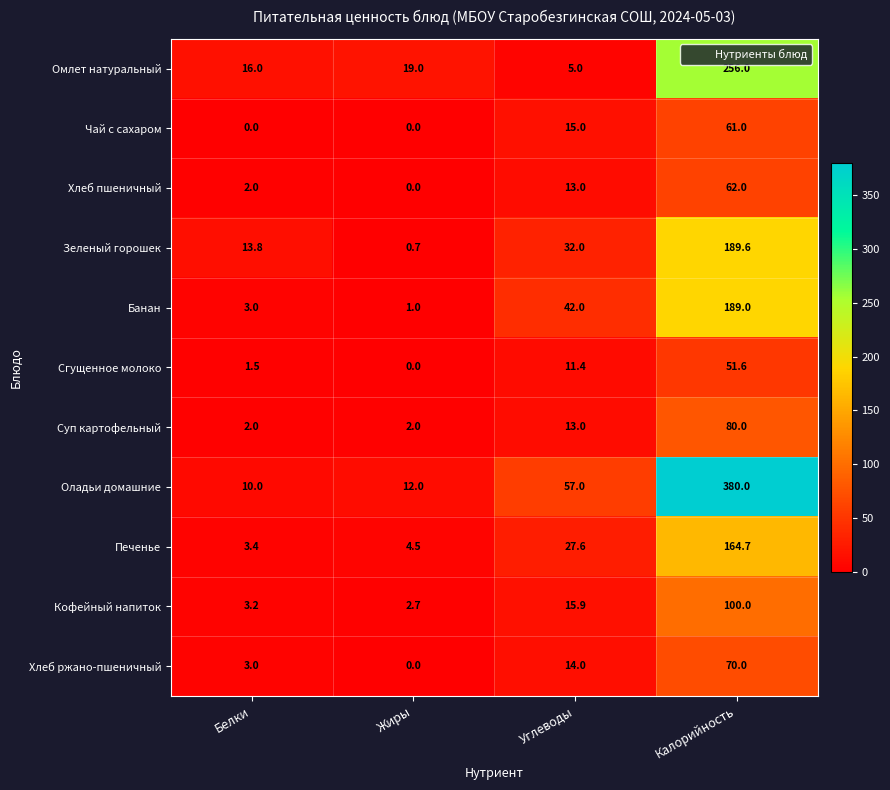

Which category has the highest value across all series?

Калорийность